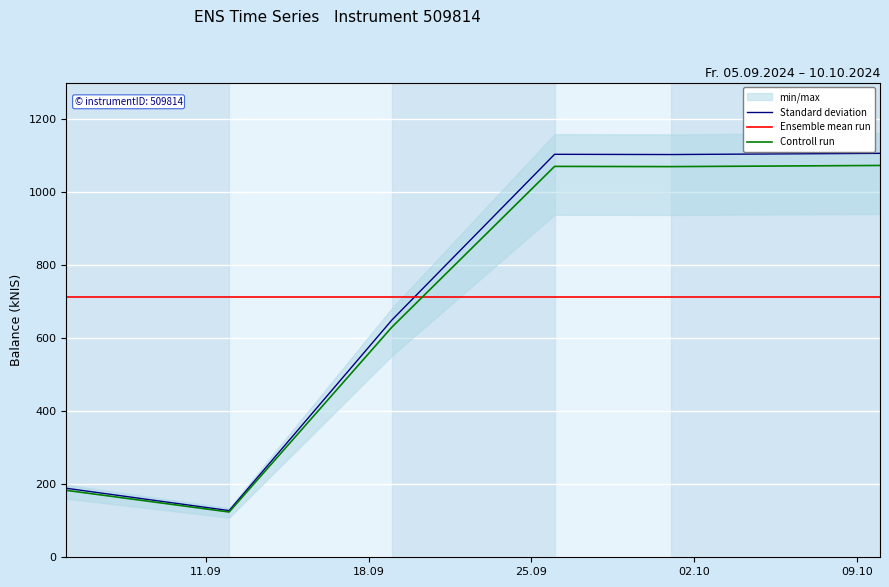

True or false: Standard deviation and Ensemble mean run intersect in this chart.

True